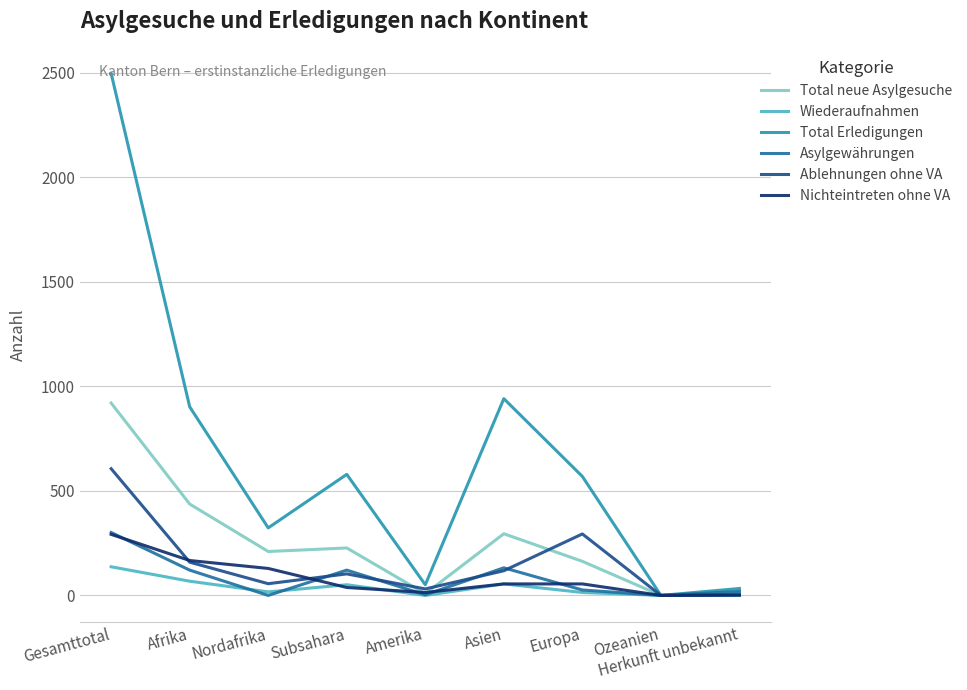

At how many categories does at least one series exceed 1863?

1